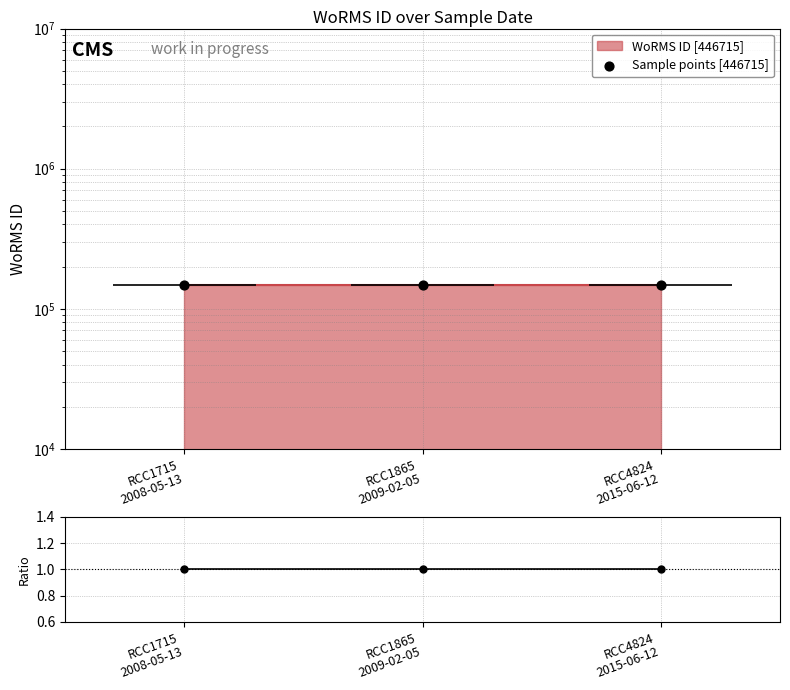

Is the value of Ratio at RCC4824
2015-06-12 greater than the value of Sample points [446715] at RCC1715
2008-05-13?

No